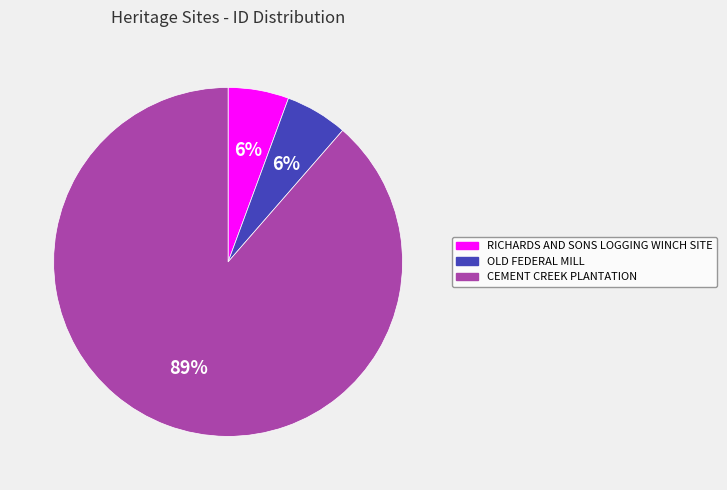

Which slice is the largest?

CEMENT CREEK PLANTATION